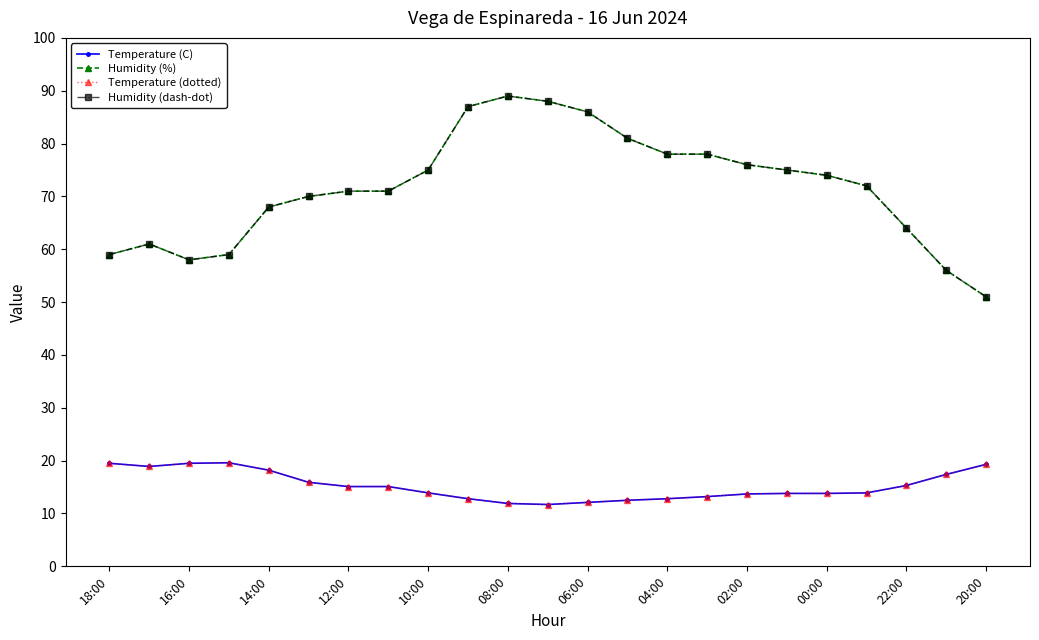

True or false: Temperature (dotted) and Humidity (%) cross at least once.

False